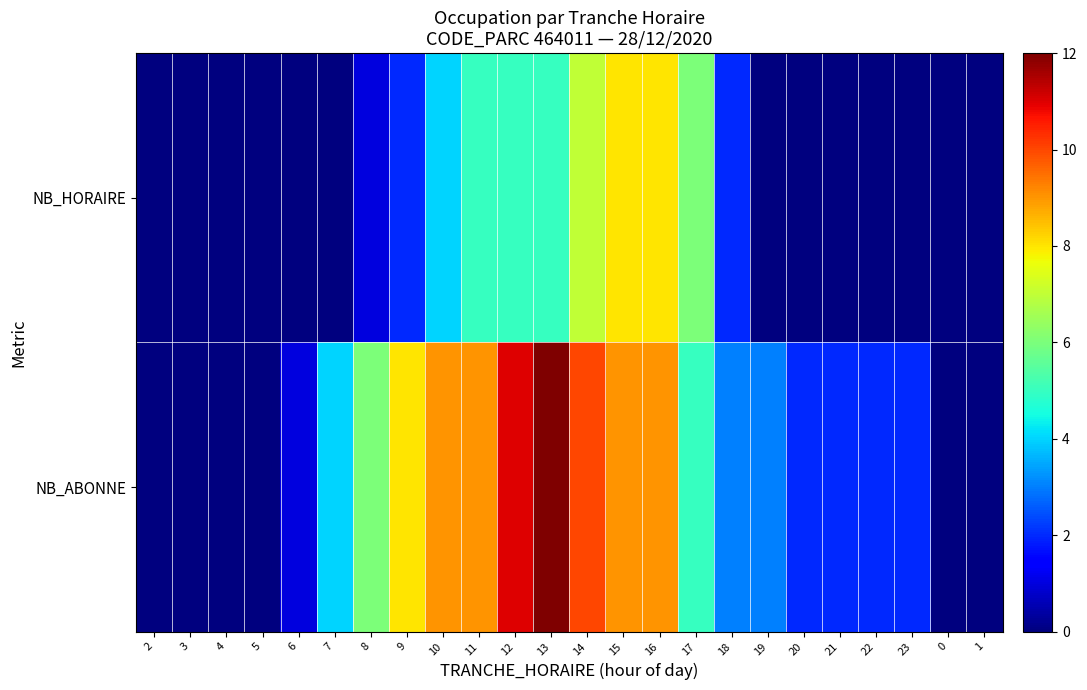

At 11, list the series in order from largest to smallest.

NB_ABONNE, NB_HORAIRE